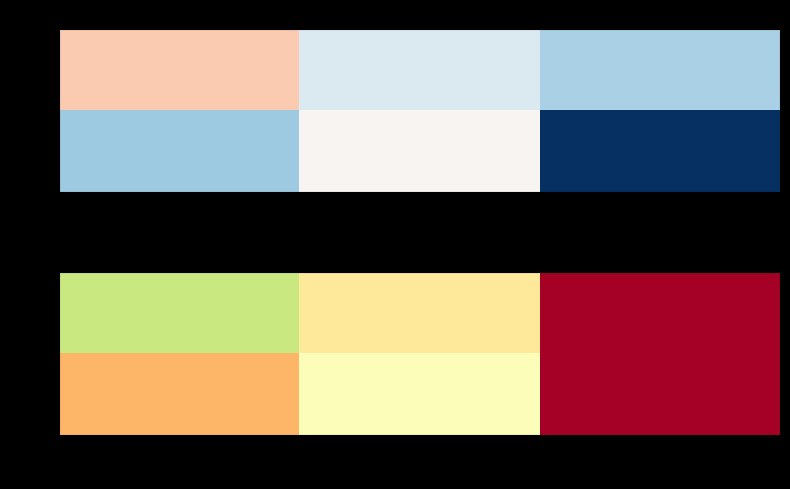

The value of SN at VD is 92.1. True or false?

True